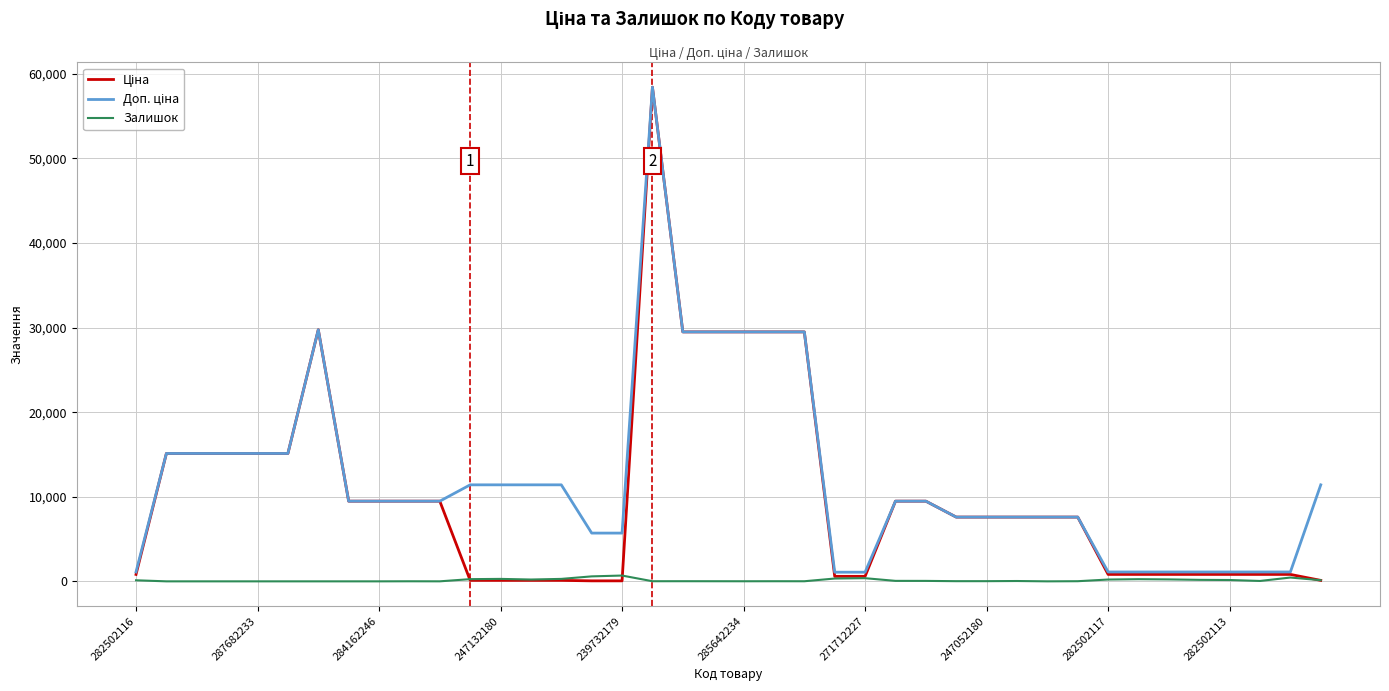

What is the maximum value shown in the chart?

58426.5